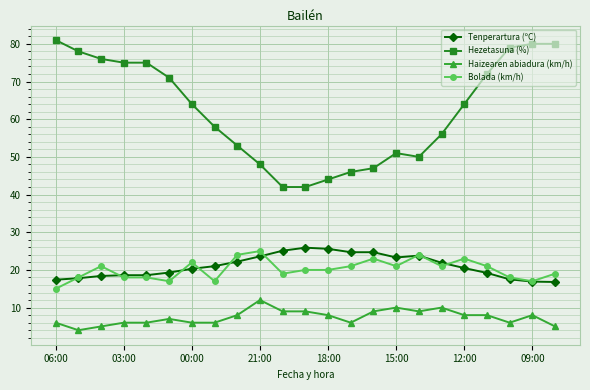

Which series has the widest spread of values?

Hezetasuna (%)